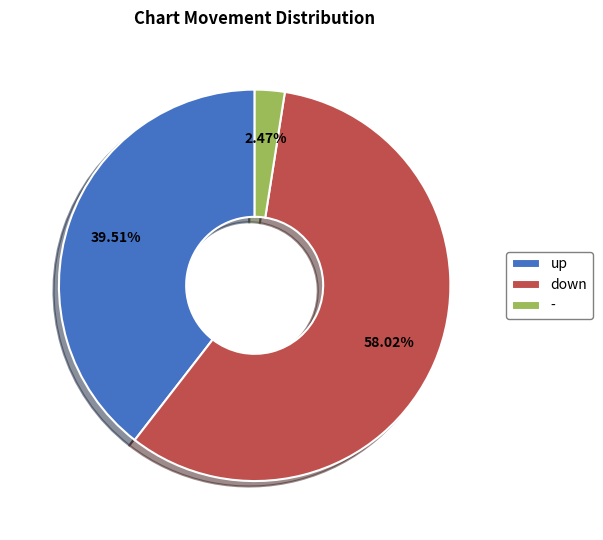

How many slices are in this pie chart?

3